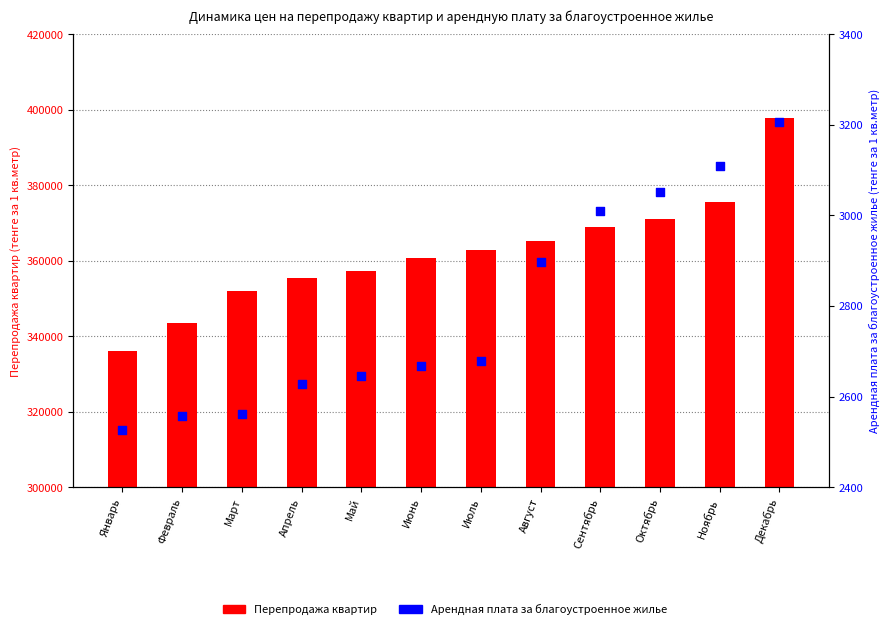

What are all the series names shown in the legend?

Перепродажа квартир, Арендная плата за благоустроенное жилье